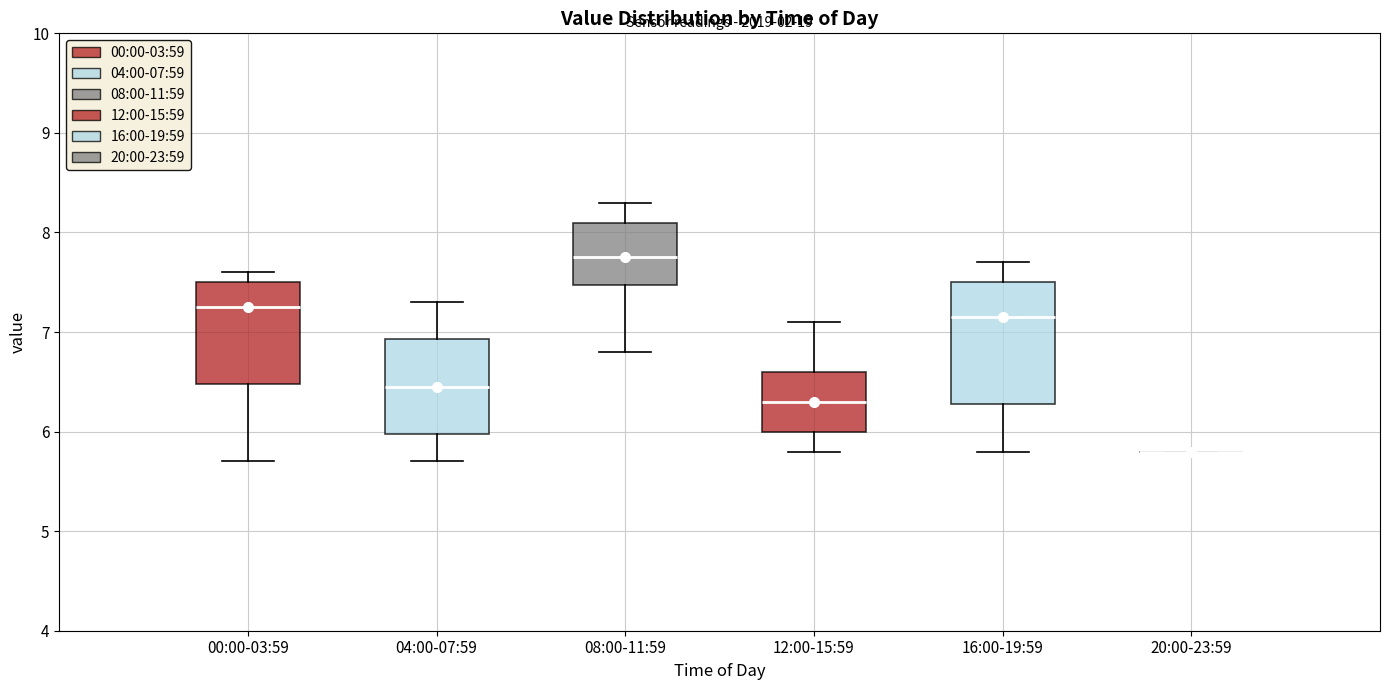

Reading left to right, read every box against the y-axis: the position of its median line, the range the box covers, and the ends of its whiskers. The values are not printed on the chart, so give them approximately, as read against the axis.

00:00-03:59: median 7.3, box 6.5 to 7.5, whiskers 5.7 to 7.6
04:00-07:59: median 6.5, box 6.0 to 6.9, whiskers 5.7 to 7.3
08:00-11:59: median 7.8, box 7.5 to 8.1, whiskers 6.8 to 8.3
12:00-15:59: median 6.3, box 6.0 to 6.6, whiskers 5.8 to 7.1
16:00-19:59: median 7.2, box 6.3 to 7.5, whiskers 5.8 to 7.7
20:00-23:59: box collapsed to a line at 5.8, whiskers 5.8 to 5.8